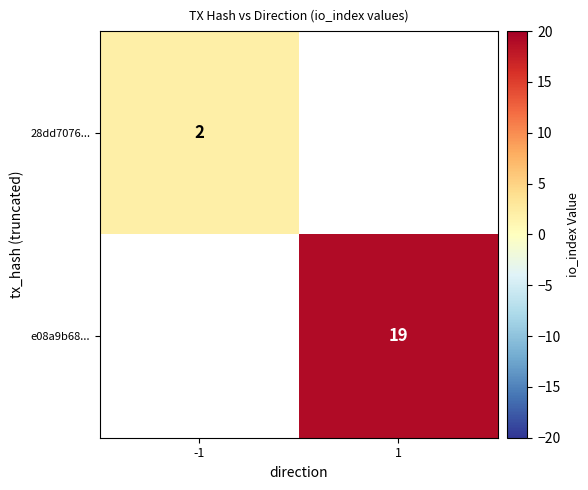

The value of 28dd7076... at -1 is 3. True or false?

False